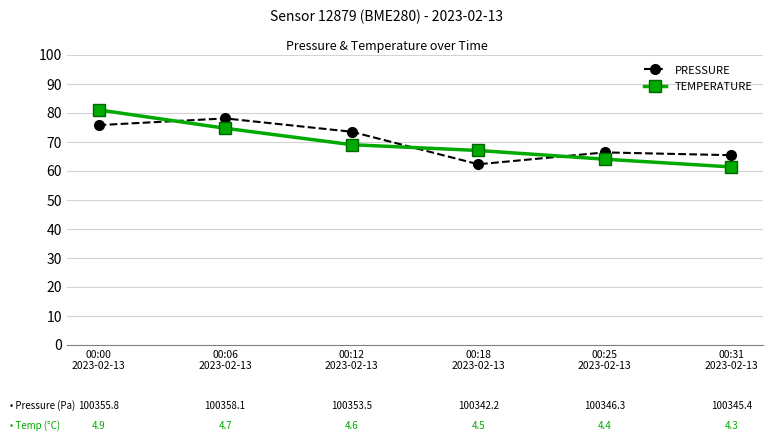

What is the difference between the second highest and second lowest values in the TEMPERATURE series?

10.7